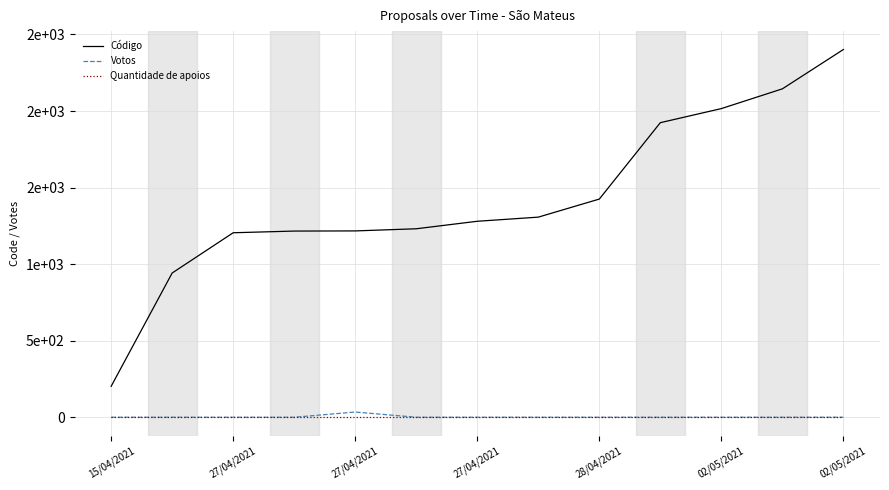

What are all the series names shown in the legend?

Código, Votos, Quantidade de apoios